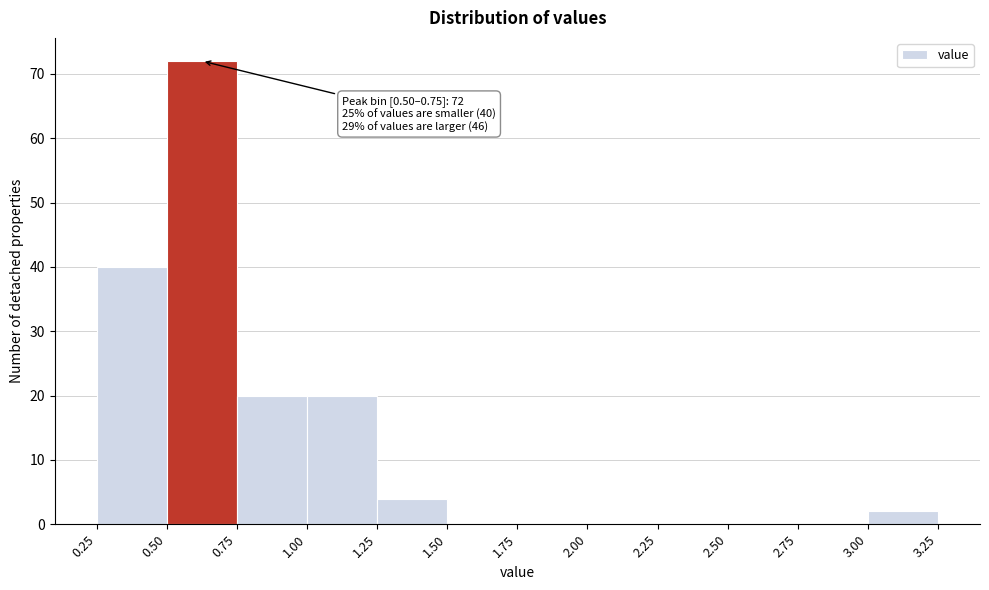

Over which range of the x-axis is the bar tallest?

0.50 to 0.75